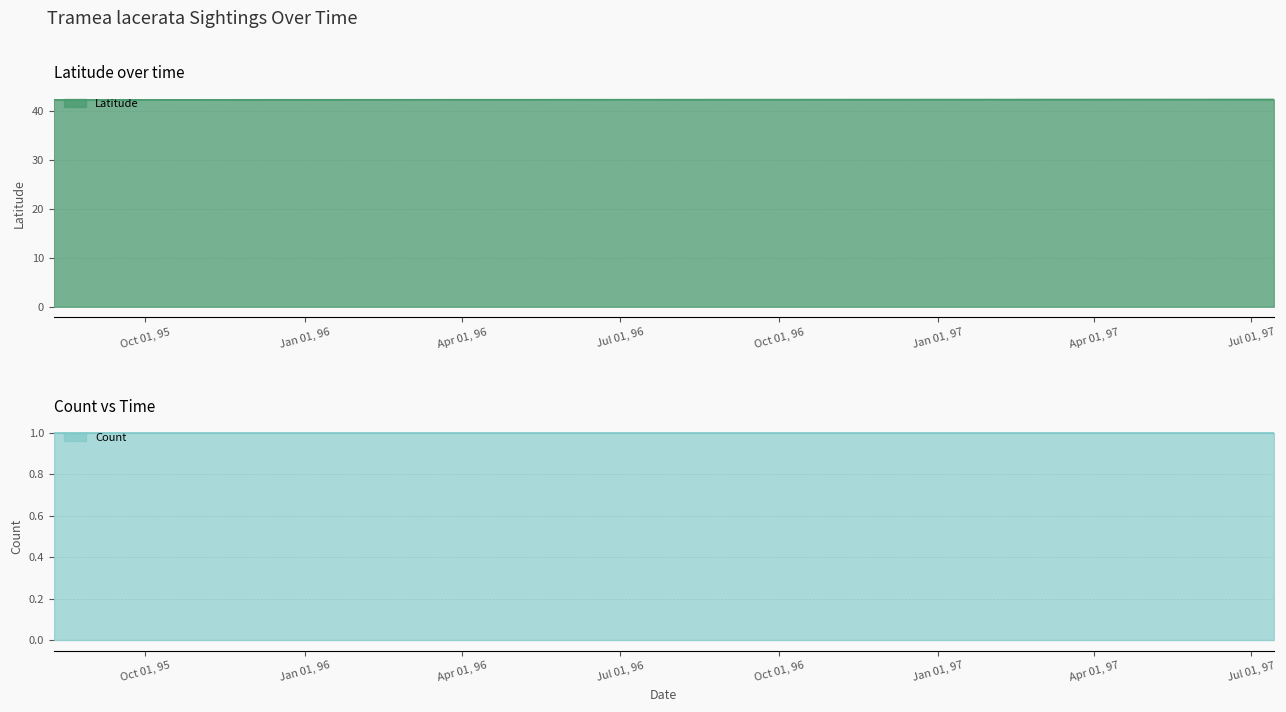

Between 1997-07-14 and 1995-08-09, which is larger?

1995-08-09